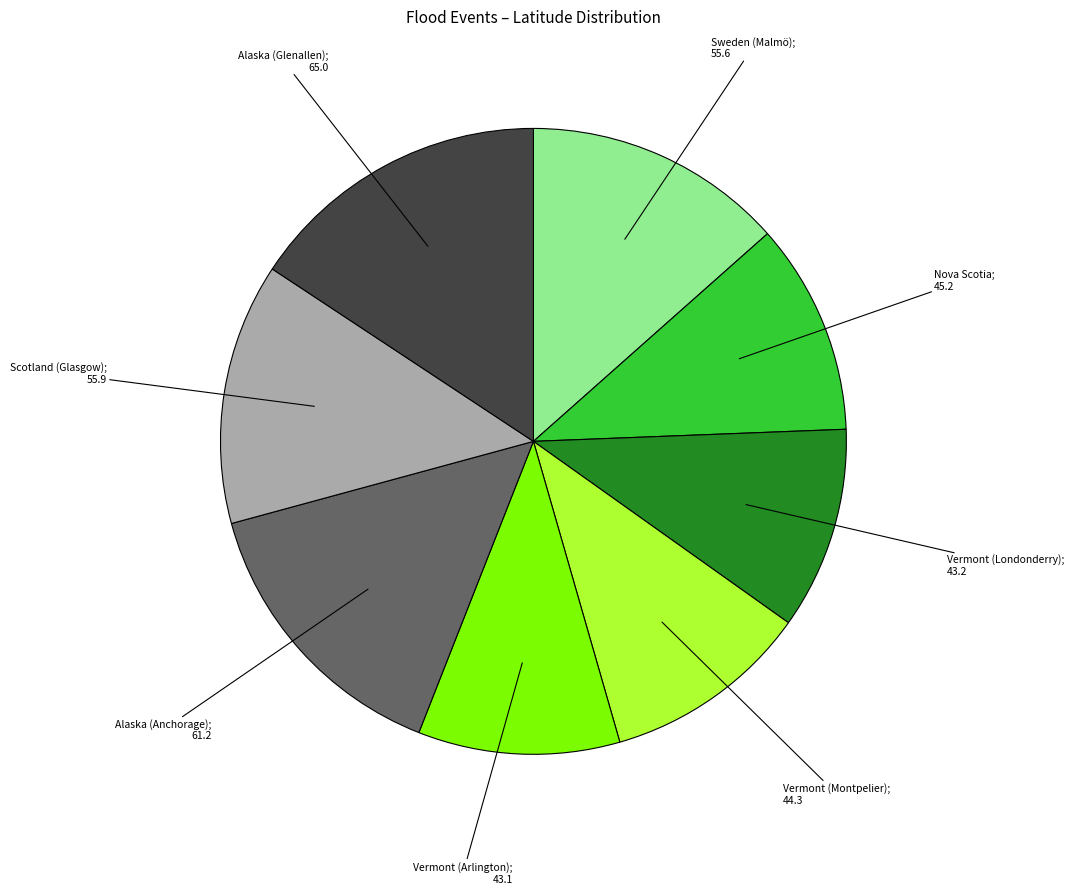

How many slices are in this pie chart?

8